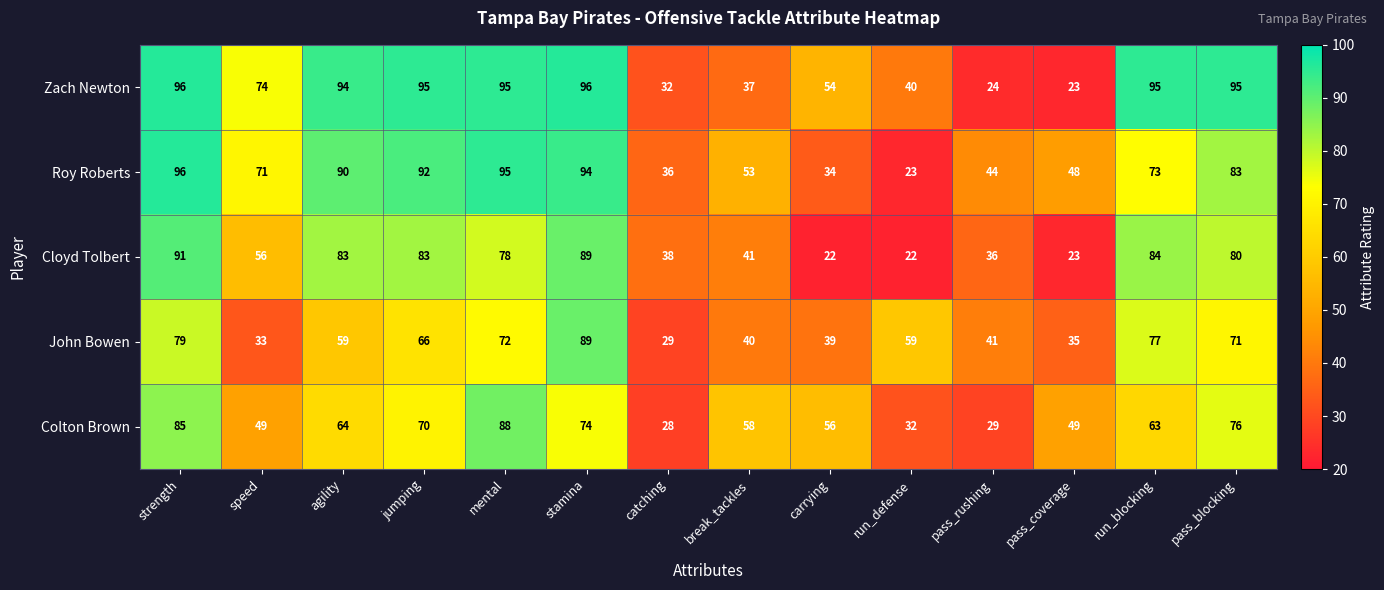

How many categories are shown in the chart?

14